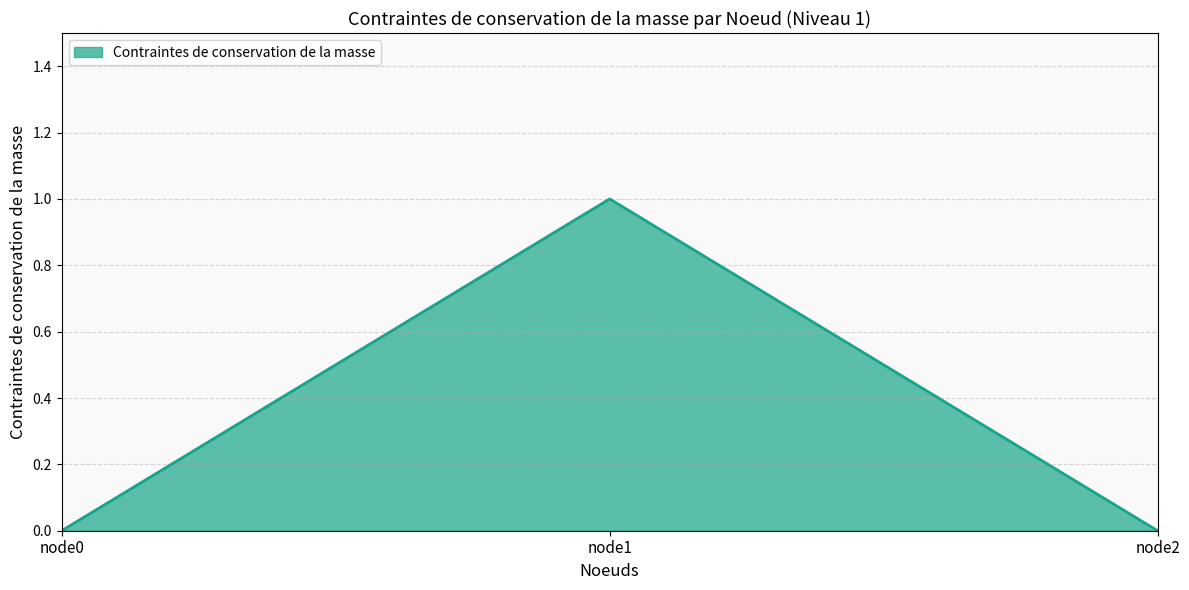

The value at node1 is 2. True or false?

False